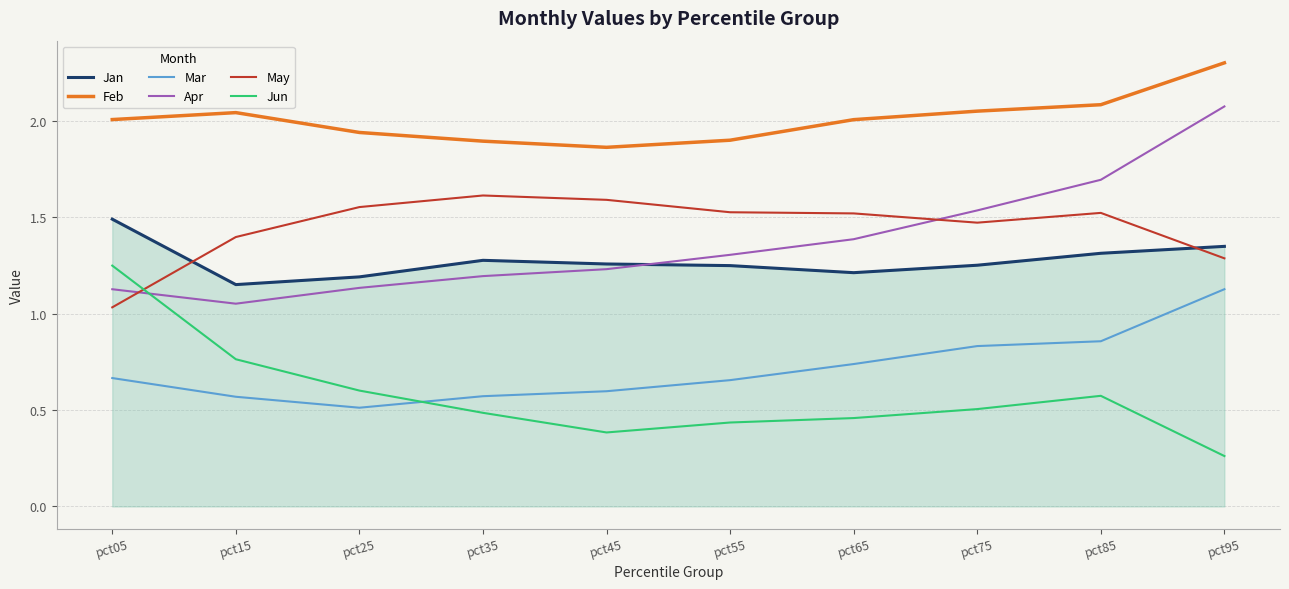

What is the maximum value shown in the chart?

2.3